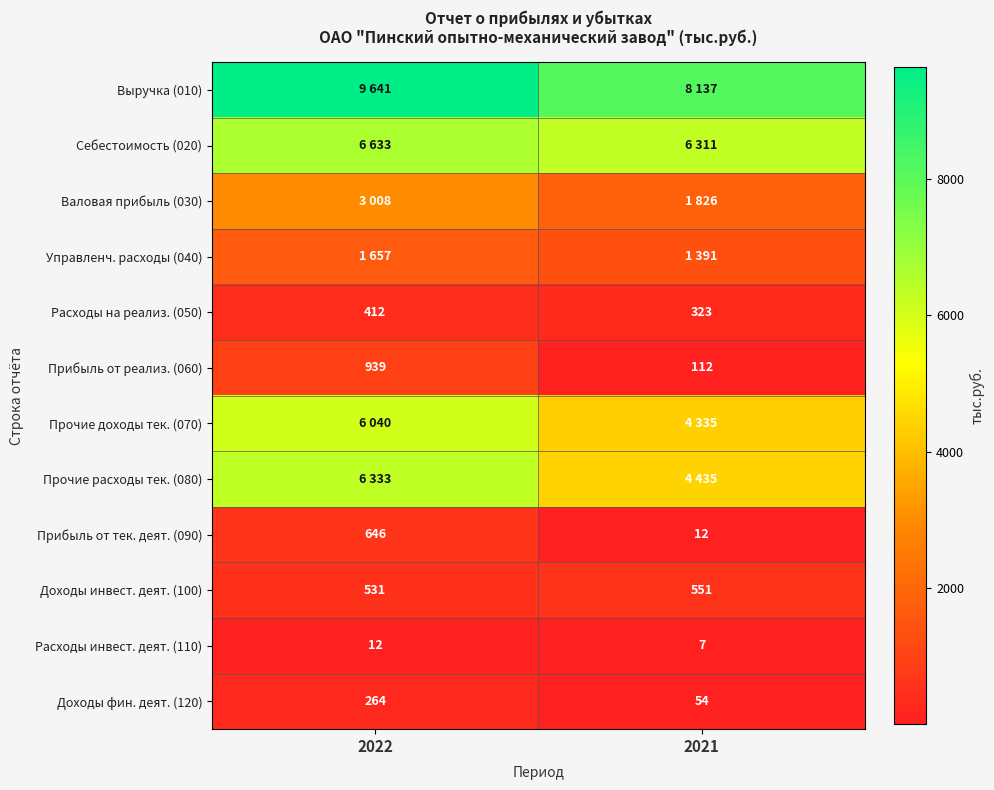

What is the average value of the Расходы инвест. деят. (110) series?

10